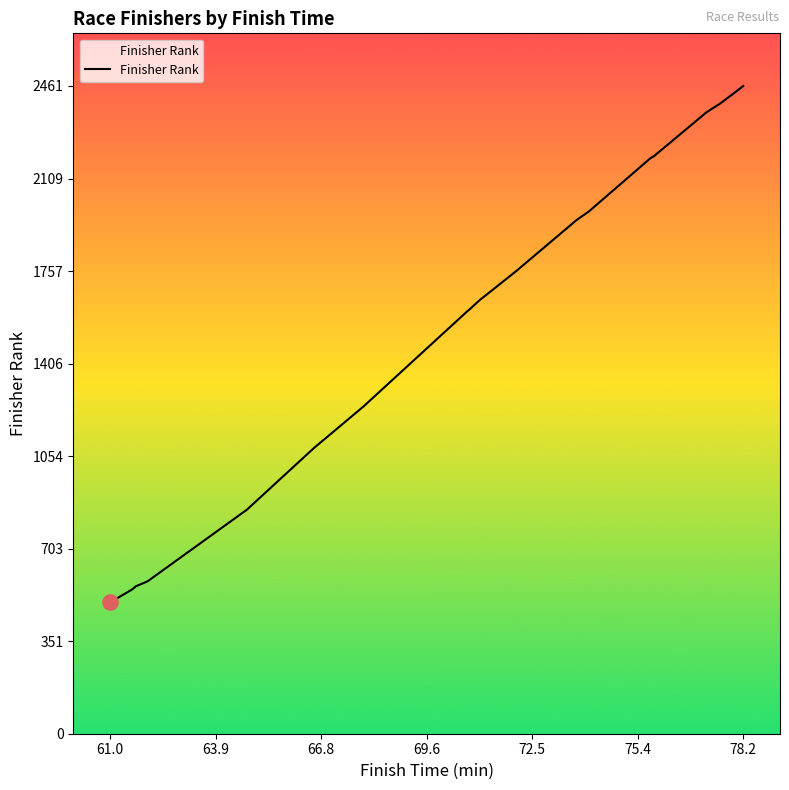

What is the difference between the maximum and minimum values?

1962